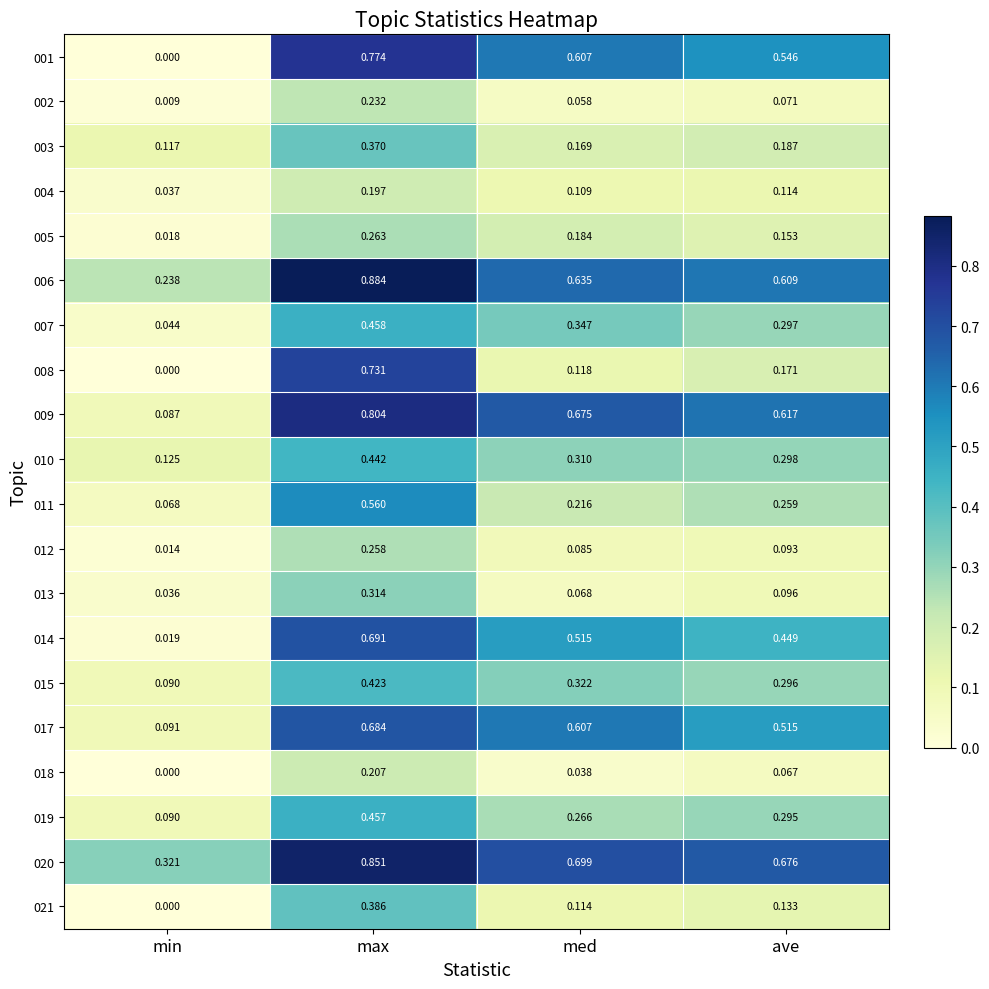

At which category does the chart reach its peak across all series?

max